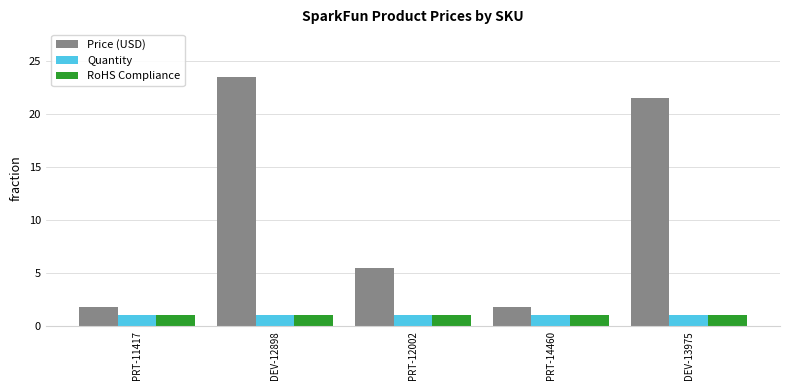

Which category has the highest value across all series?

DEV-12898